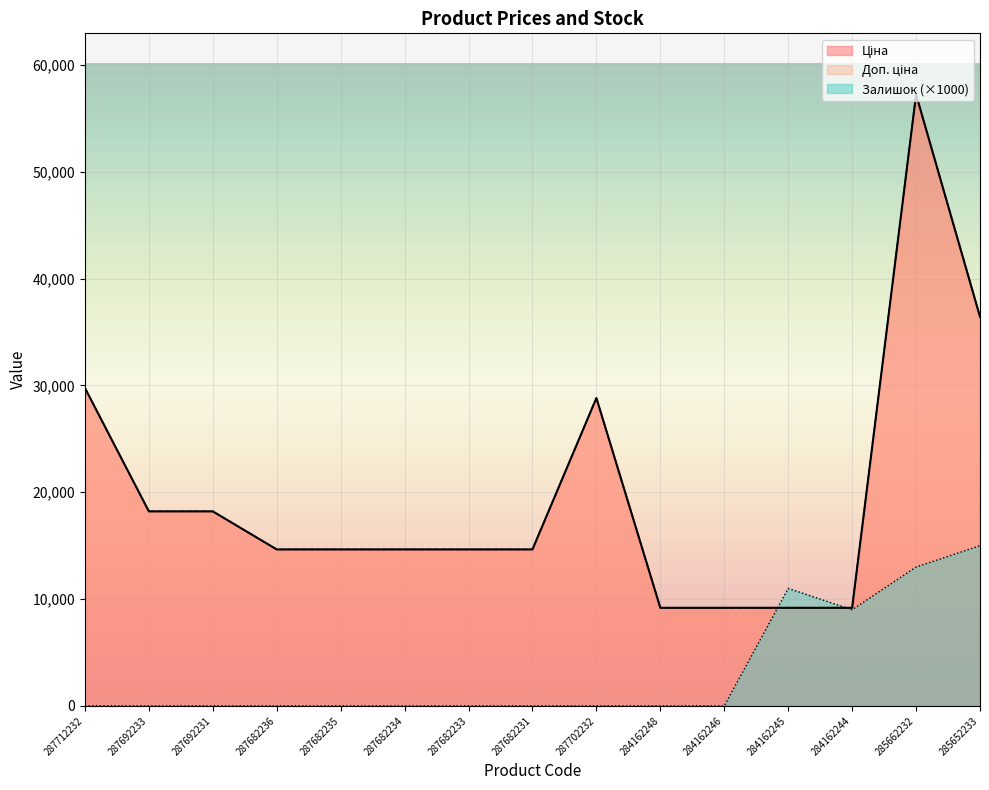

Which series changed the most between 284162244 and 285662232?

Ціна